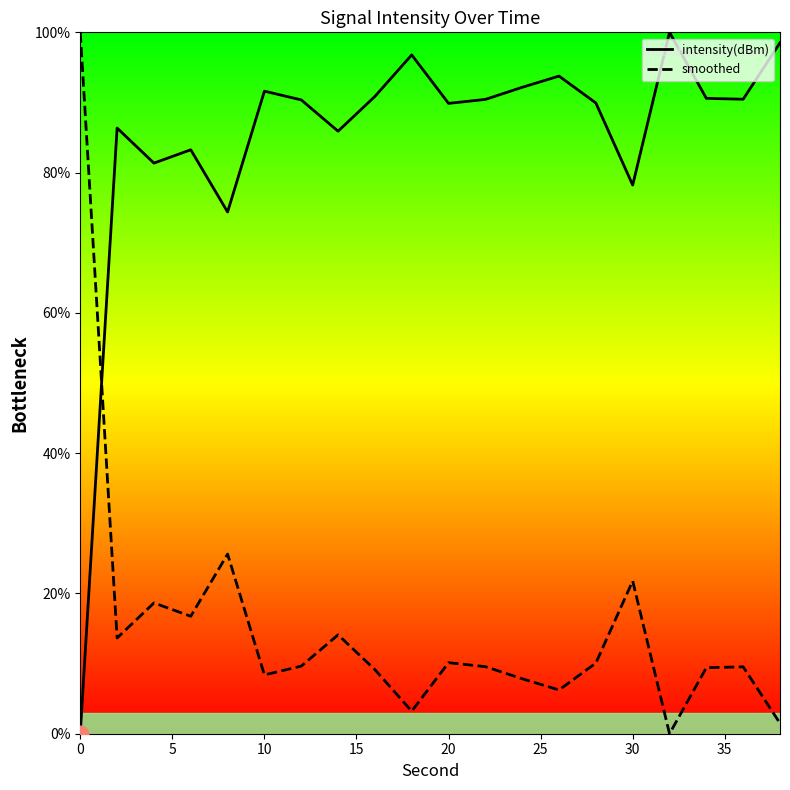

What is the average value of the smoothed series?

15.3